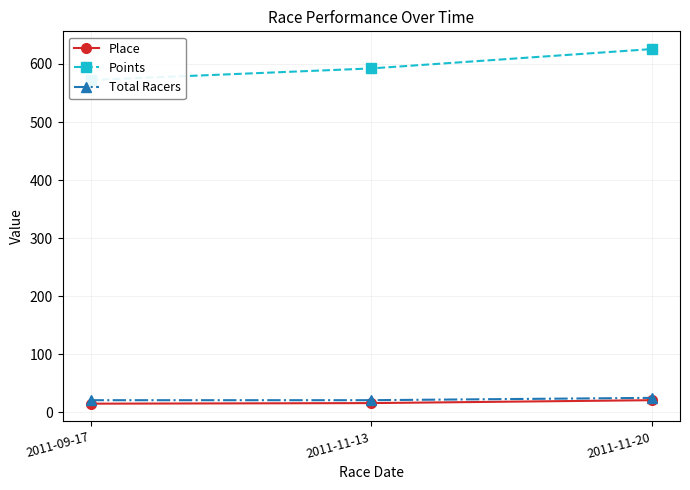

How many data points in Total Racers are above 21?

1